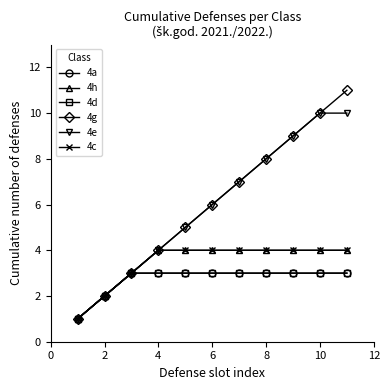

Which series has the widest spread of values?

4g